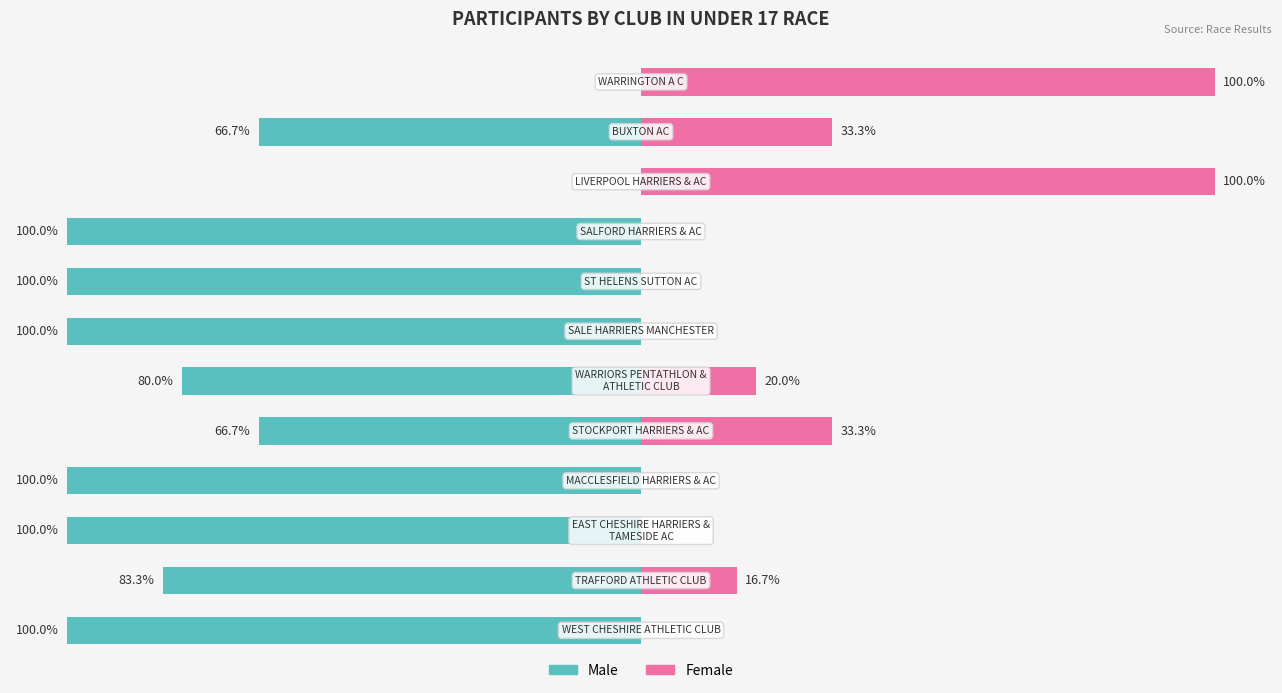

Is it true that Female (Renter-occupied) equals 20.5 at 9?

False